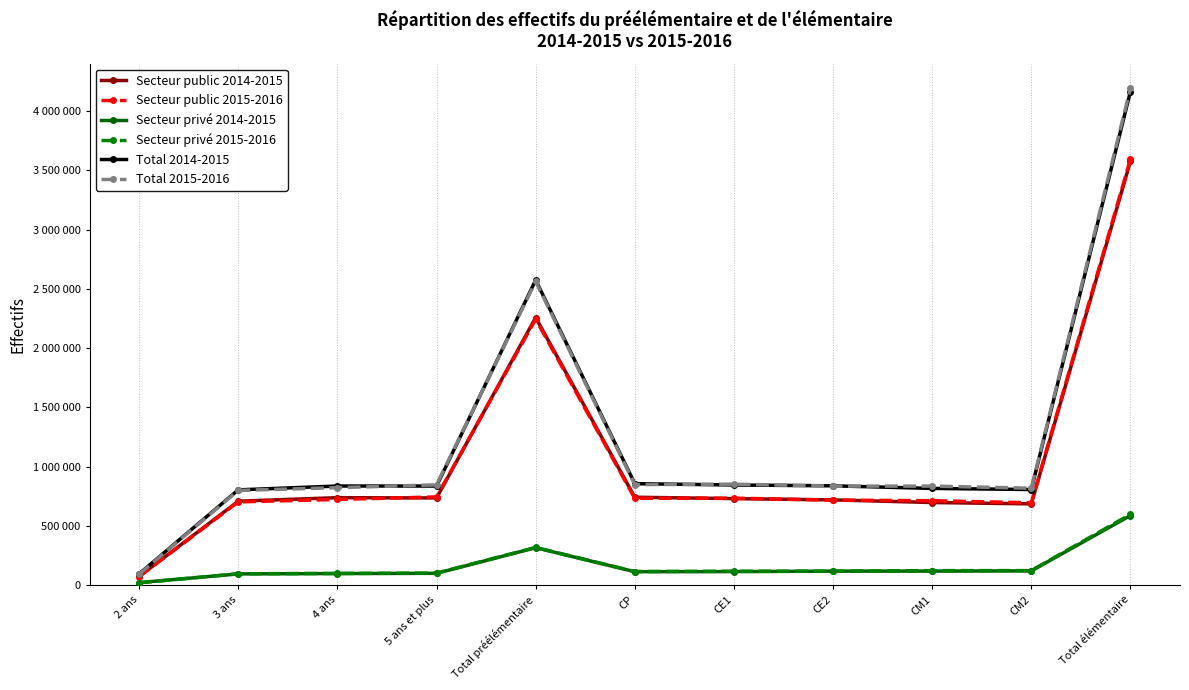

What are all the series names shown in the legend?

Secteur public 2014-2015, Secteur public 2015-2016, Secteur privé 2014-2015, Secteur privé 2015-2016, Total 2014-2015, Total 2015-2016